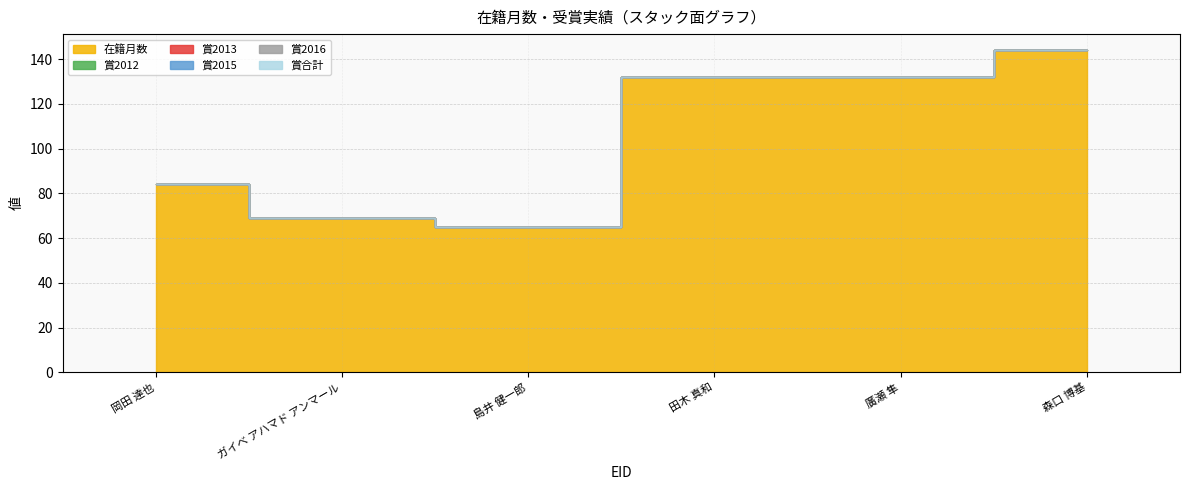

Reading right to left, transcribe all the data shown in this chart.

在籍月数: 144	132	132	65	69	84
賞2012: 0	0	0	0	0	0
賞2013: 0	0	0	0	0	0
賞2015: 0	0	0	0	0	0
賞2016: 0	0	0	0	0	0
賞合計: 0	0	0	0	0	0